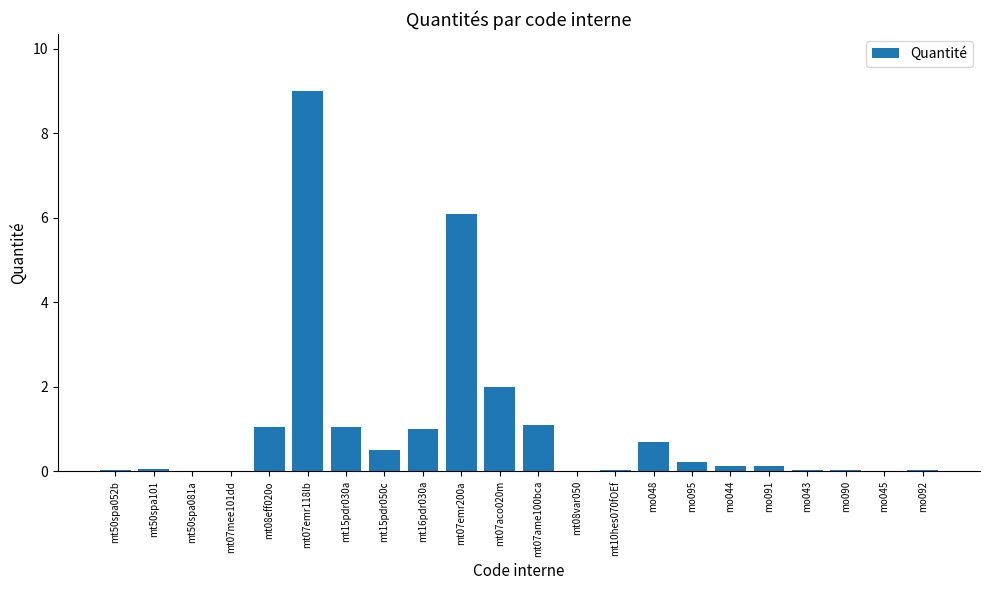

Which category has the highest value across all series?

mt07emr118lb